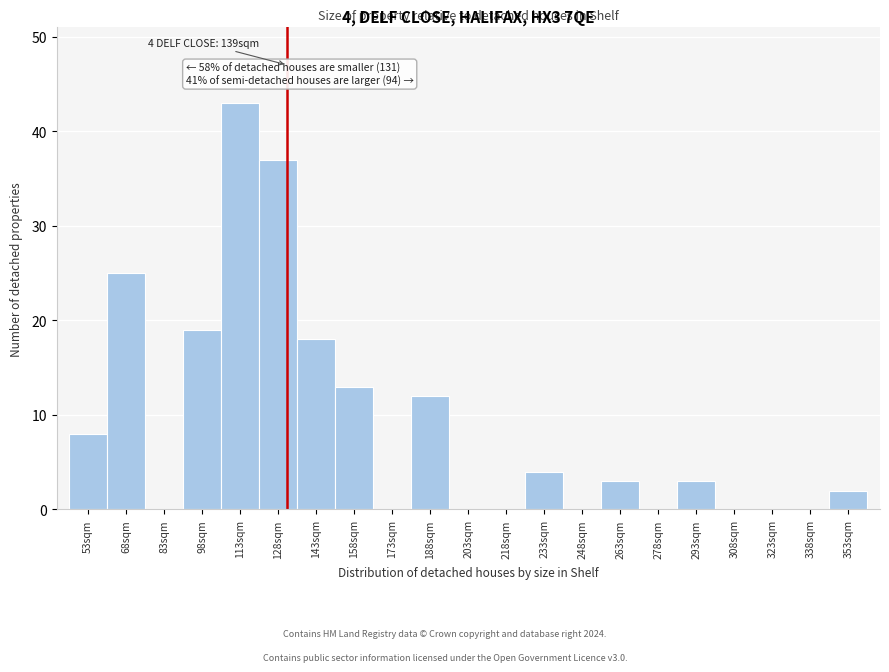

Reading left to right, list all the values displayed in this chart.

53sqm=8	68sqm=25	83sqm=0	98sqm=19	113sqm=43	128sqm=37	143sqm=18	158sqm=13	173sqm=0	188sqm=12	203sqm=0	218sqm=0	233sqm=4	248sqm=0	263sqm=3	278sqm=0	293sqm=3	308sqm=0	323sqm=0	338sqm=0	353sqm=2